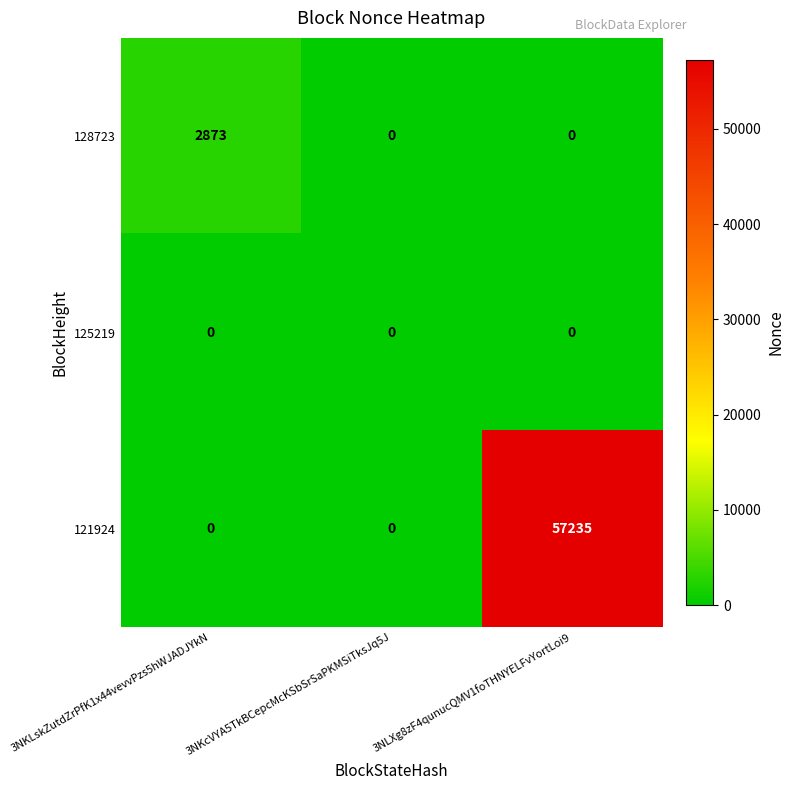

Which category has the highest value across all series?

3NLXg8zF4qunucQMV1foTHNYELFvYortLoi9